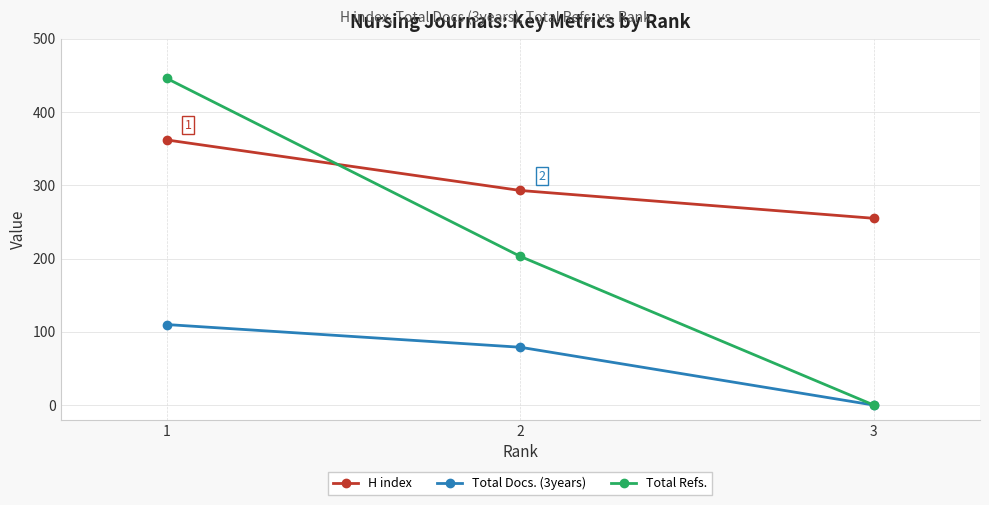

Which category has the lowest value in the Total Docs. (3years) series?

3